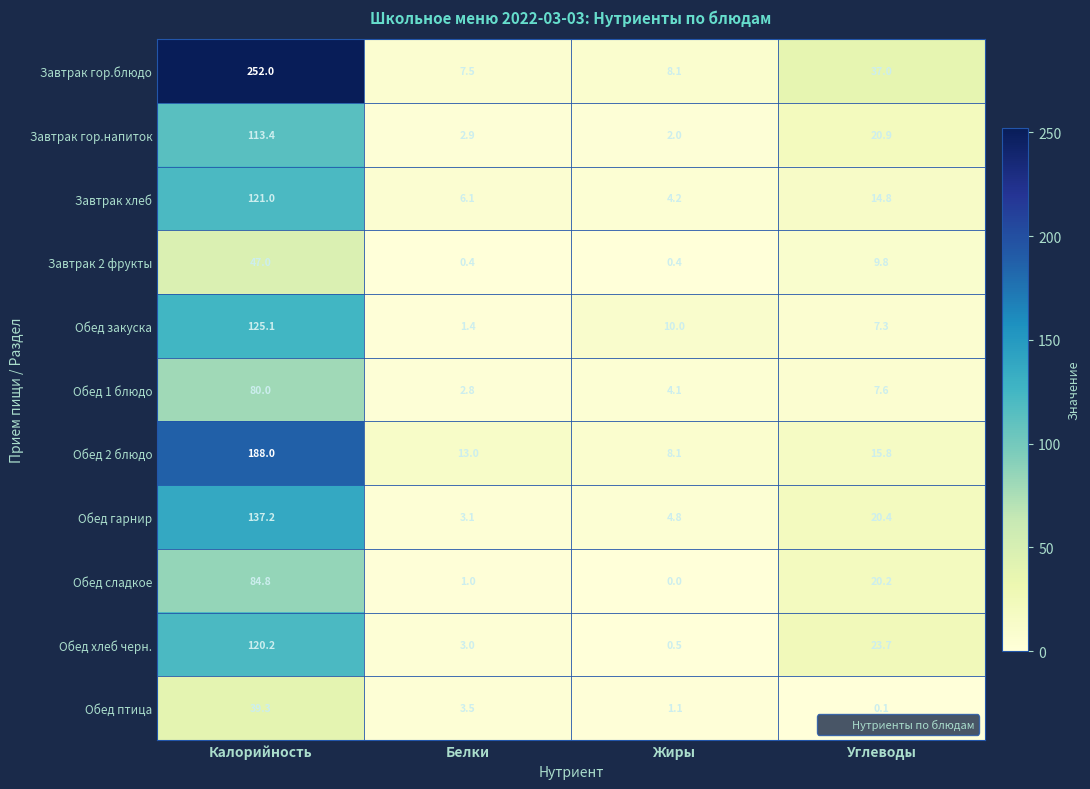

Which series has the largest total across all categories?

Завтрак гор.блюдо